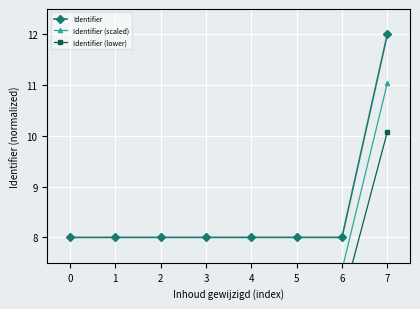

True or false: Identifier (lower) and Identifier (scaled) cross at least once.

False